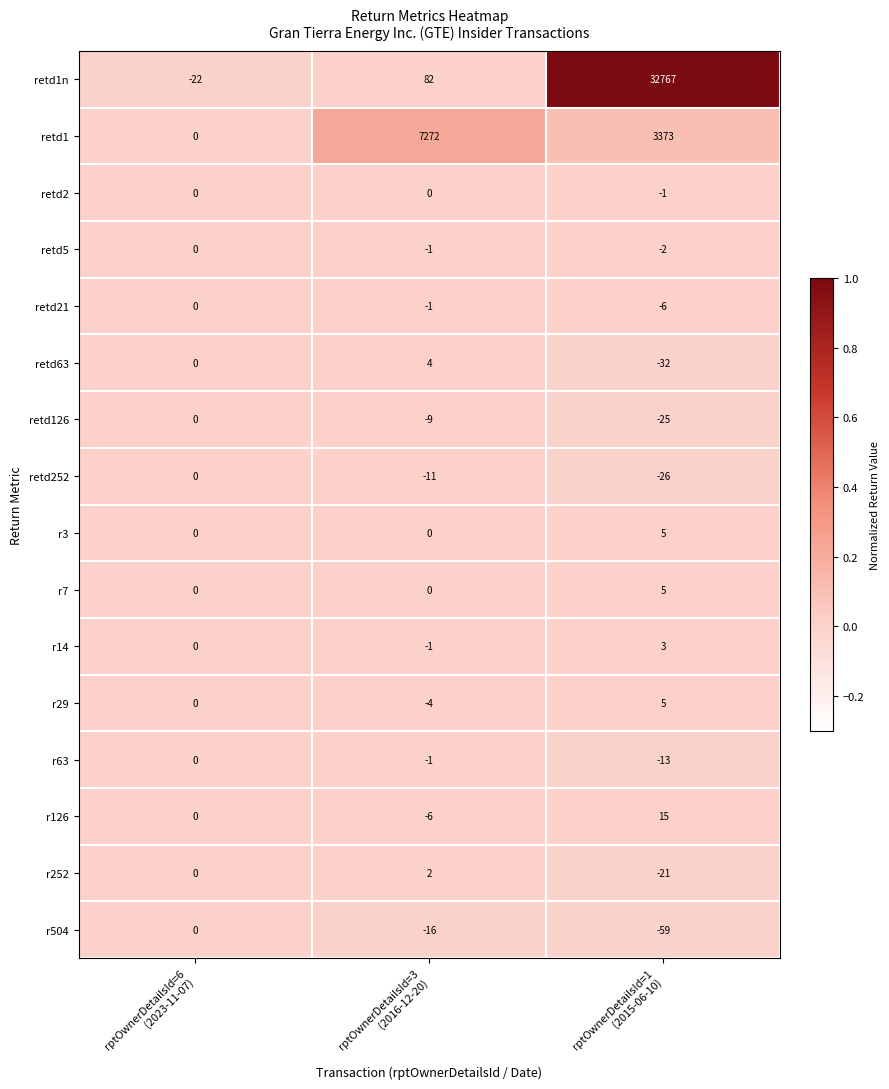

What is the sum of all r252 values?

-19